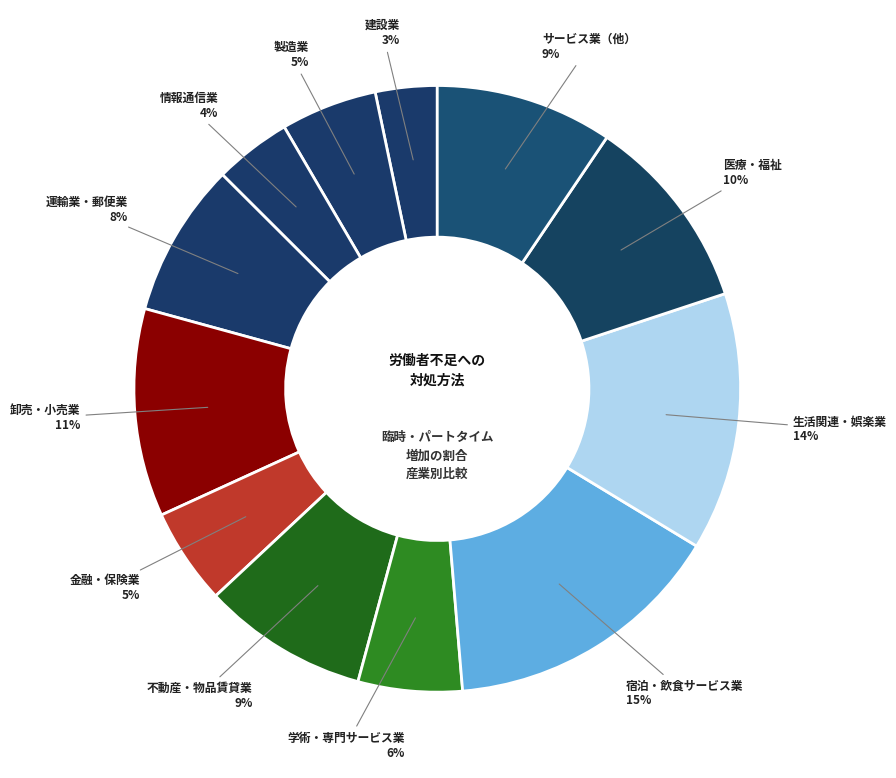

Does any single category account for the majority?

No